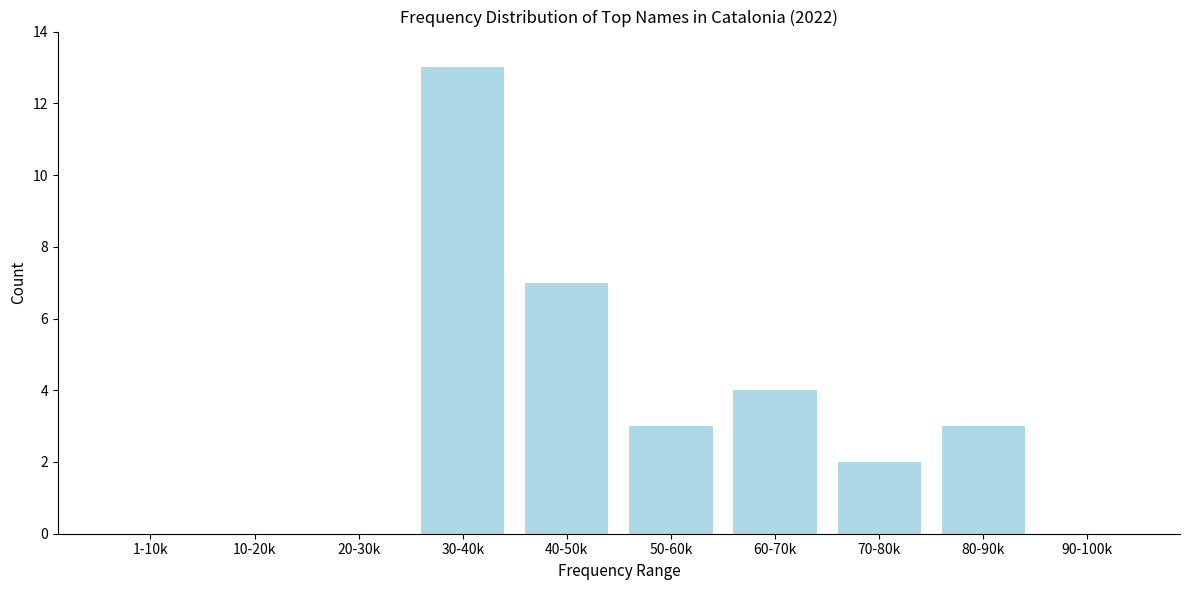

Reading left to right, extract all data points from this chart.

1-10k=0	10-20k=0	20-30k=0	30-40k=13	40-50k=7	50-60k=3	60-70k=4	70-80k=2	80-90k=3	90-100k=0